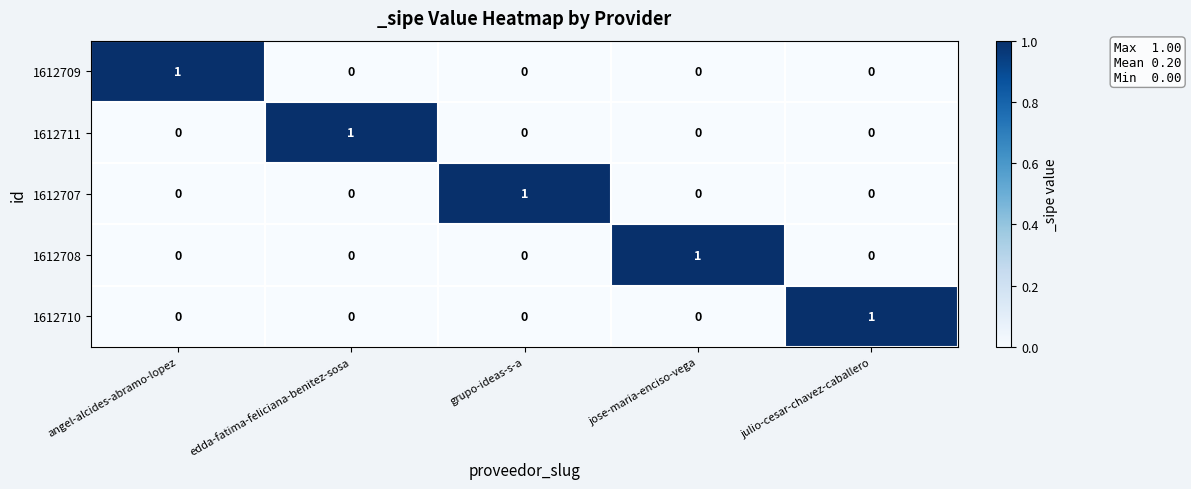

How many 1612707 values are between 0 and 1?

5